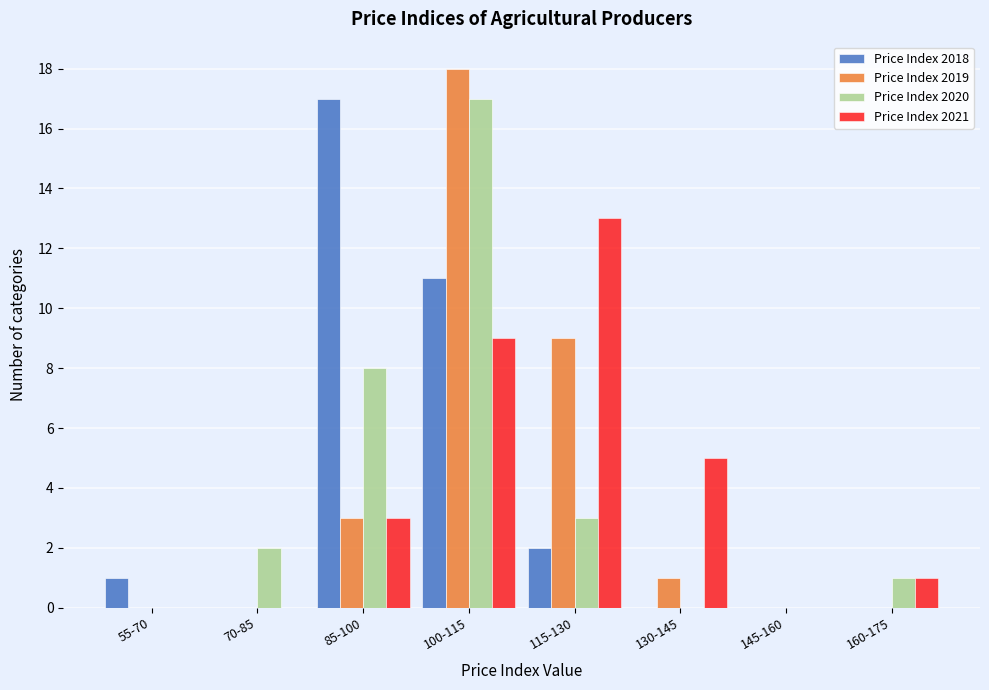

What is the total value across all series at 100-115?

55